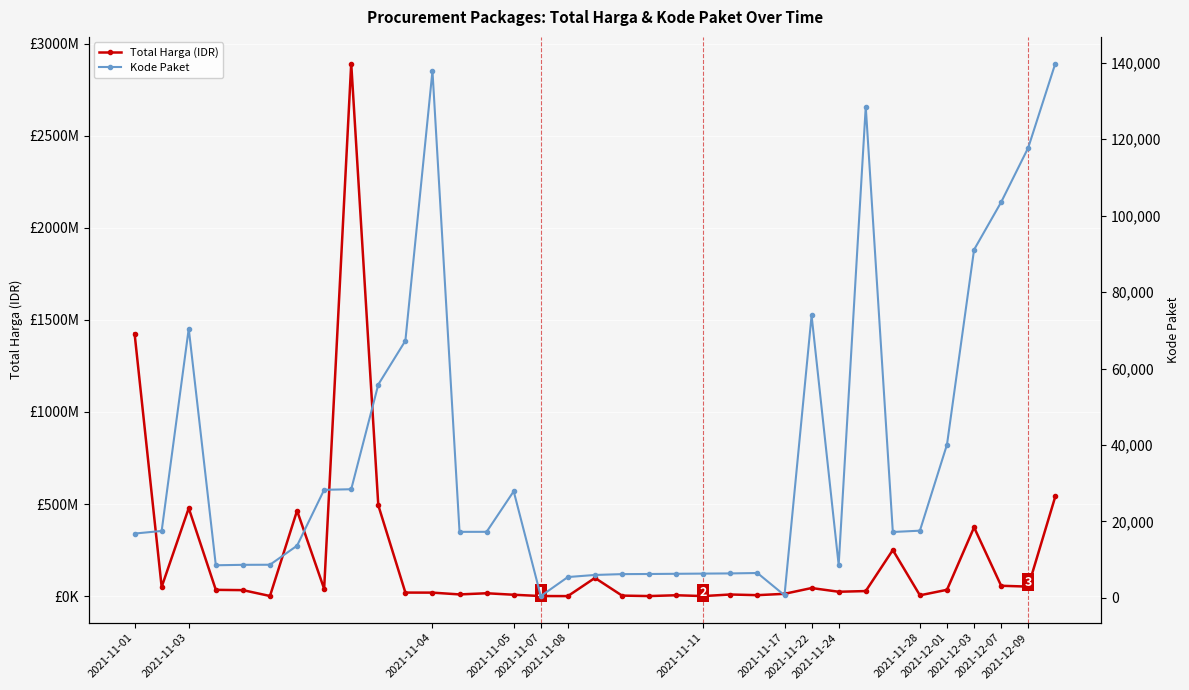

True or false: Total Harga (IDR) has a value of 577875 at 2021-11-08.

True